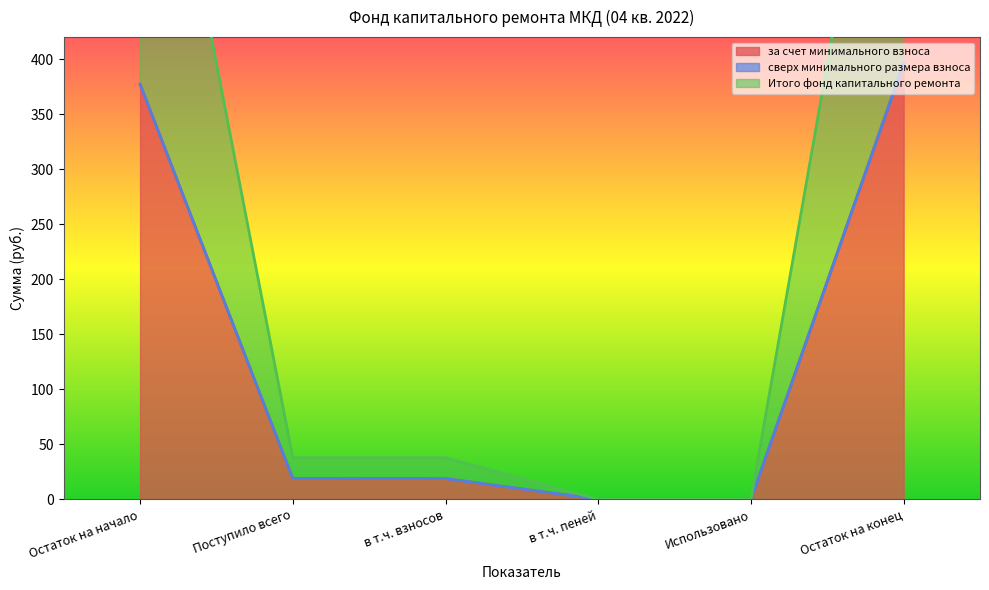

True or false: Итого фонд капитального ремонта and за счет минимального взноса cross at least once.

False